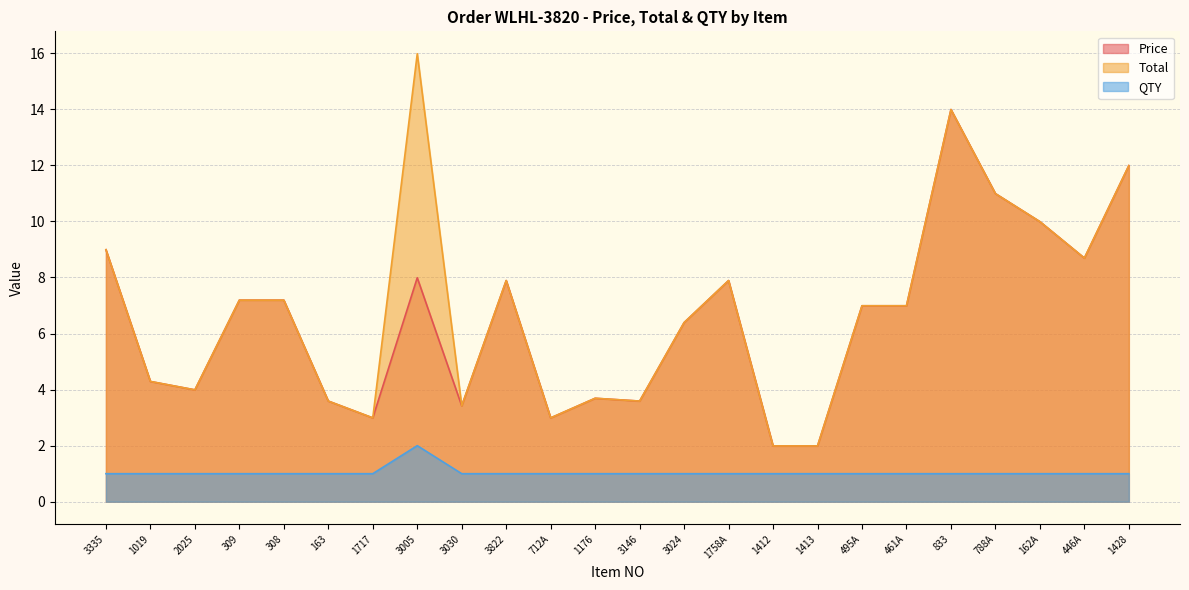

True or false: QTY has a value of 1.0 at 1412.

True